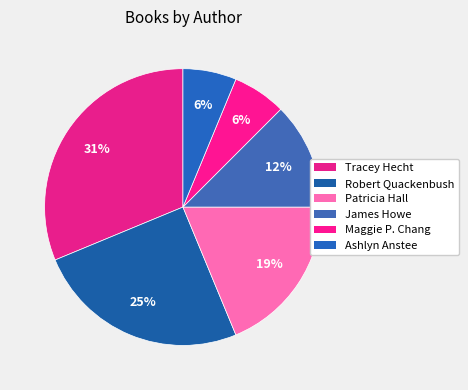

How many slices are in this pie chart?

6